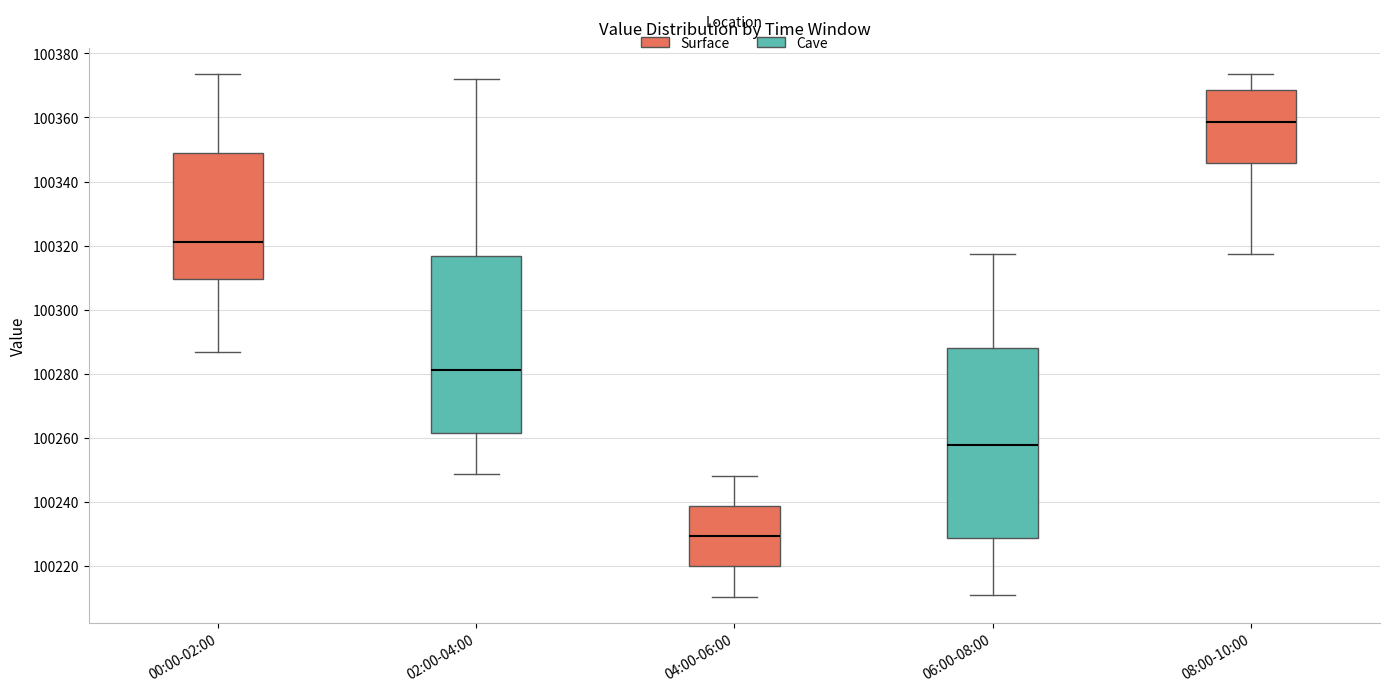

Reading left to right, transcribe this box plot: for each box, give where its median line is, the range the box spans, and where its two whiskers end, as read against the y-axis. The values are not printed on the chart, so give them approximately, as read against the axis.

00:00-02:00: median 100322, box 100310 to 100348, whiskers 100286 to 100374
02:00-04:00: median 100282, box 100262 to 100316, whiskers 100248 to 100372
04:00-06:00: median 100230, box 100220 to 100238, whiskers 100210 to 100248
06:00-08:00: median 100258, box 100228 to 100288, whiskers 100210 to 100318
08:00-10:00: median 100358, box 100346 to 100368, whiskers 100318 to 100374